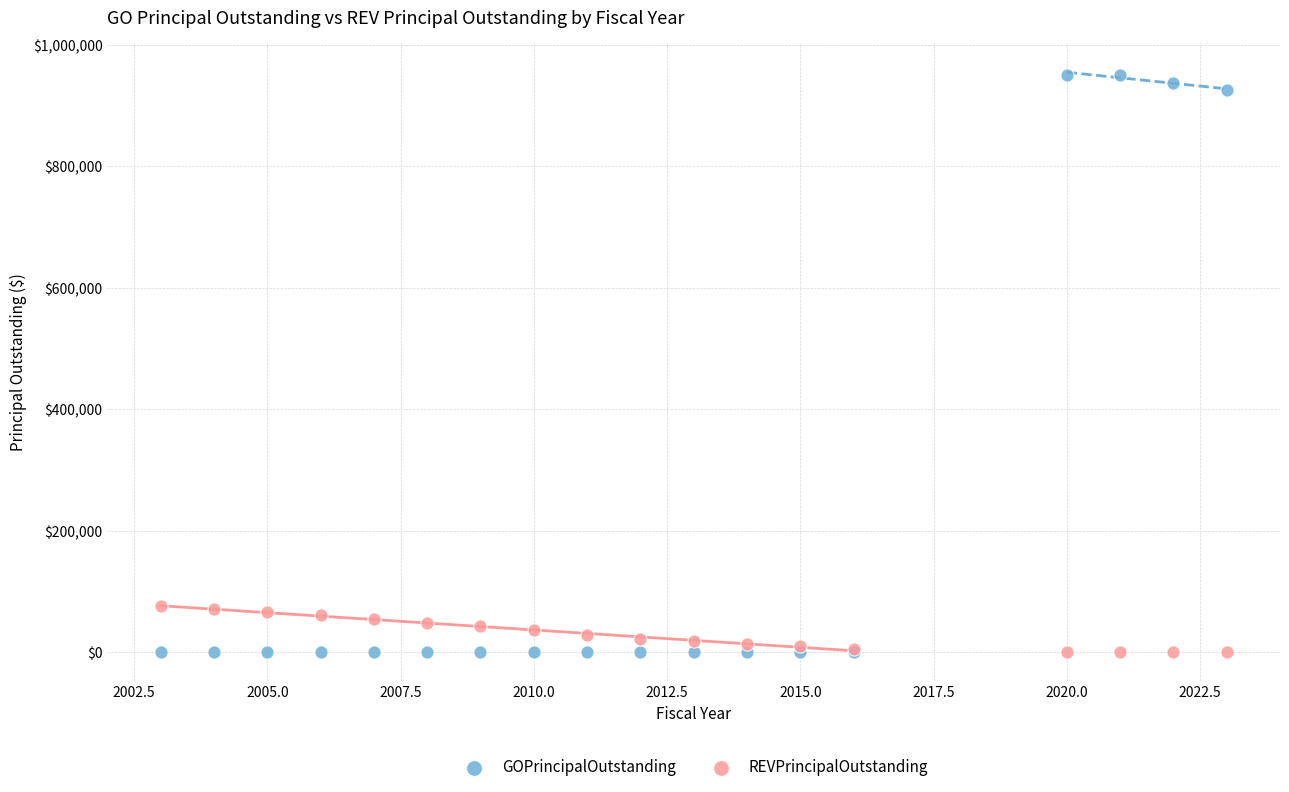

Which series reaches the maximum Y coordinate?

GOPrincipalOutstanding